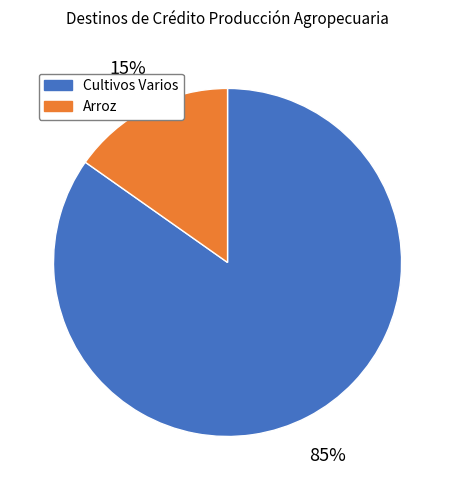

To the nearest percent, what is the difference between the largest and smallest slice percentages?

70%